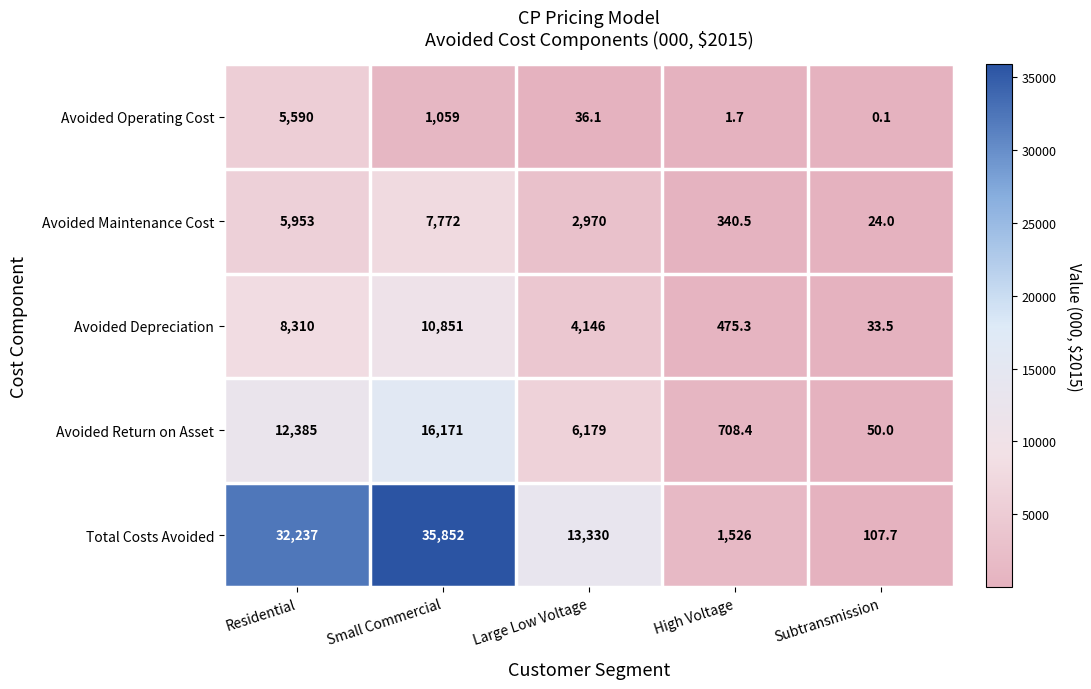

Count the number of data series in this chart.

5